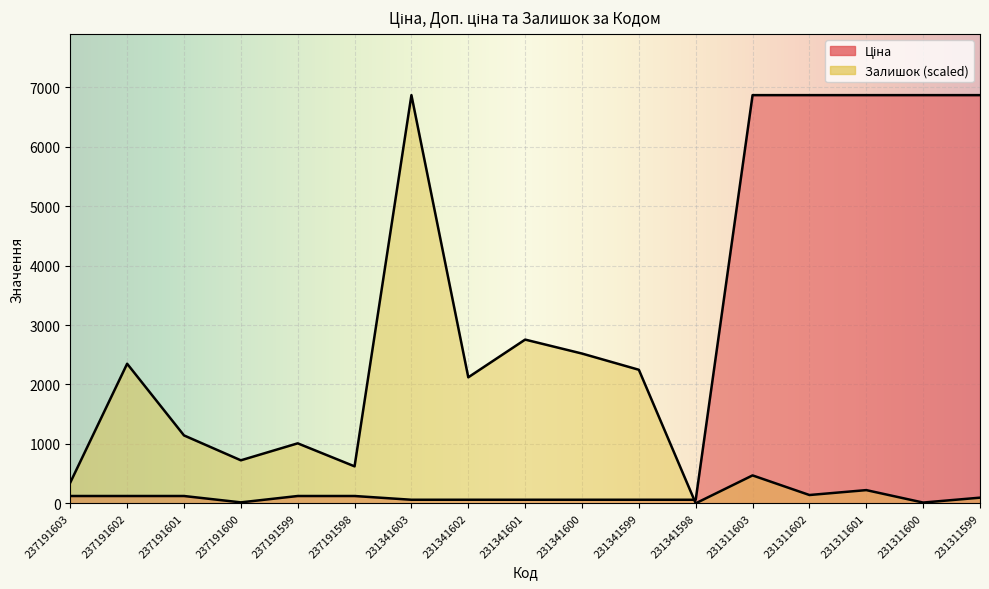

True or false: Залишок has a value of 85.3 at 231311602.

False